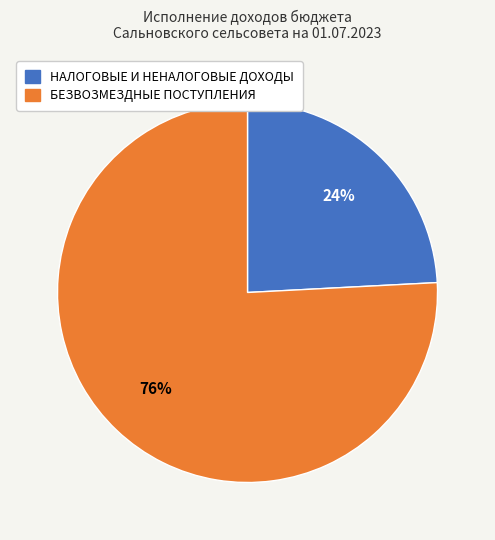

Combined, do НАЛОГОВЫЕ И НЕНАЛОГОВЫЕ ДОХОДЫ and БЕЗВОЗМЕЗДНЫЕ ПОСТУПЛЕНИЯ account for over 50%?

Yes